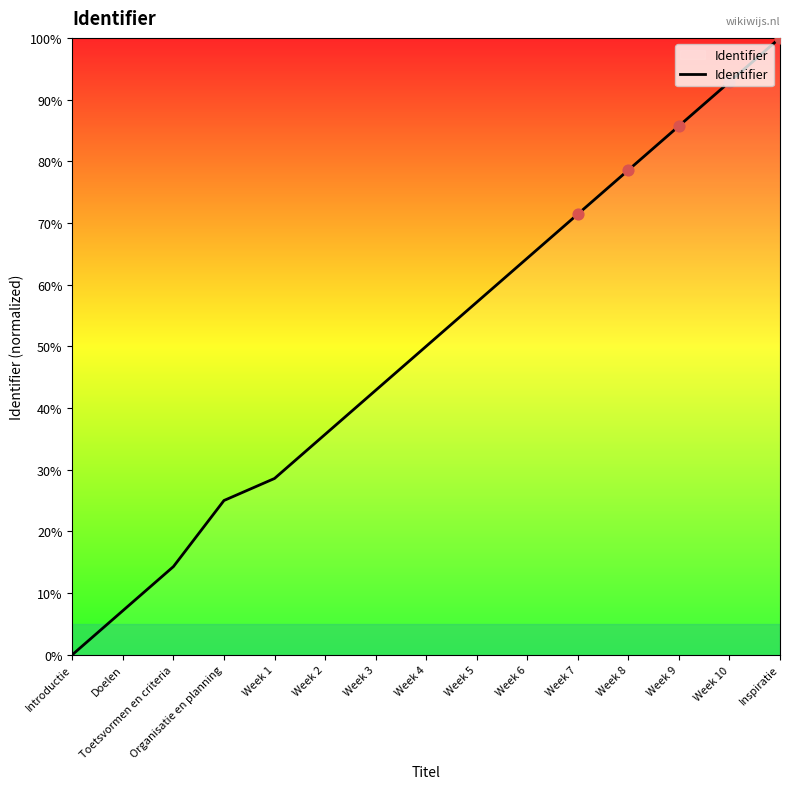

Between Week 9 and Organisatie en planning, which is larger?

Week 9